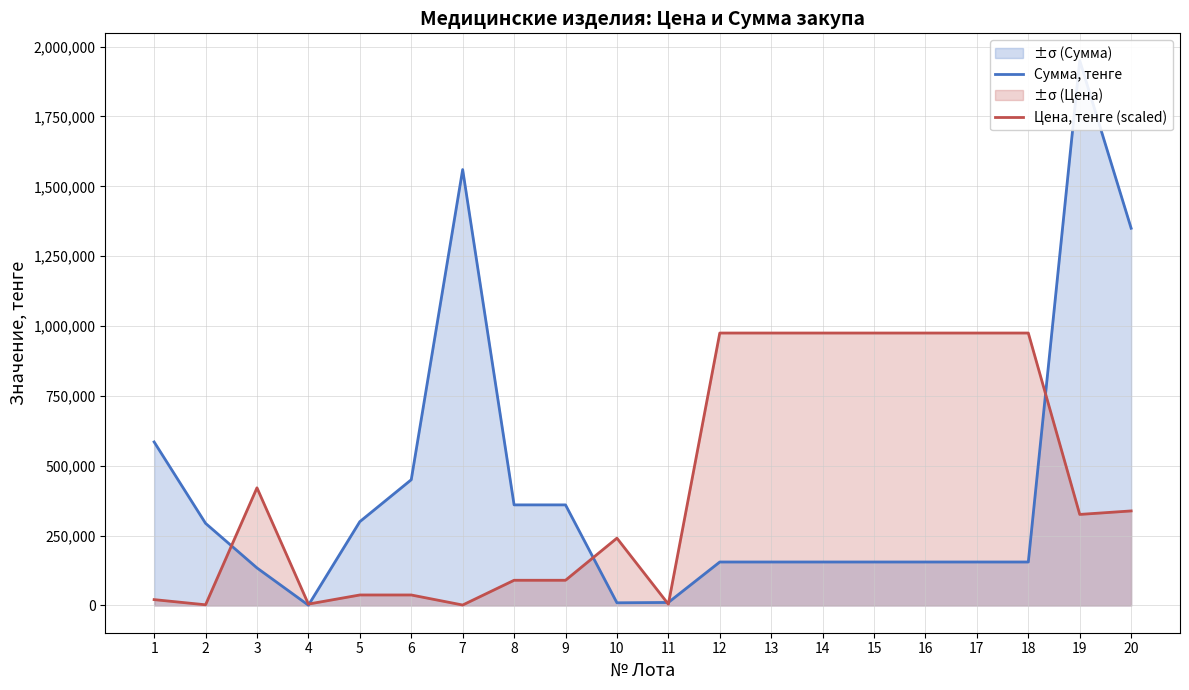

Is it true that Сумма, тенге equals 1352265.5 at 19?

False